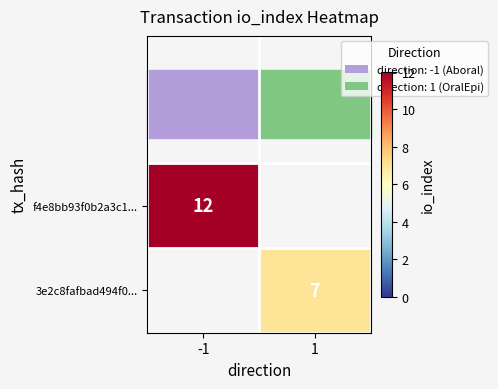

Is the value of 3e2c8fafbad494f0... at 1 greater than the value of f4e8bb93f0b2a3c1... at -1?

No